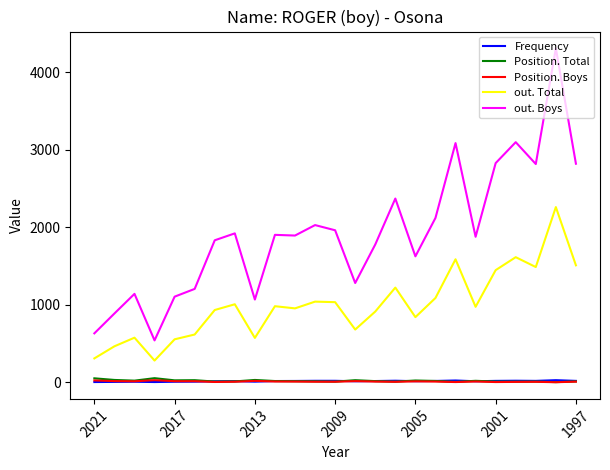

Which series has the largest total across all categories?

out. Boys